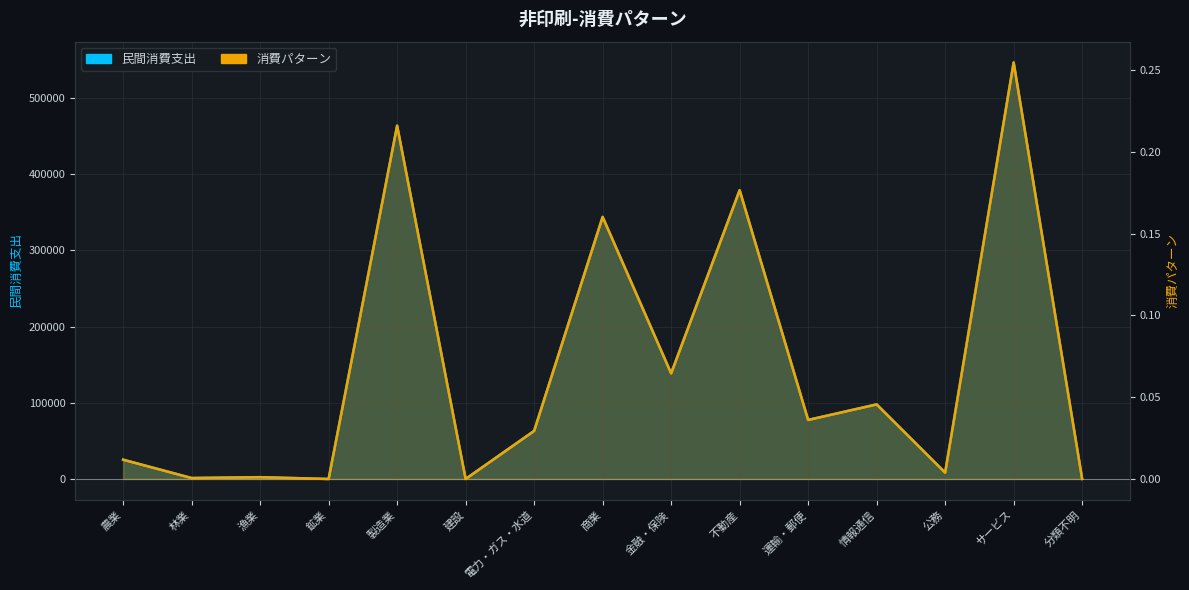

Which series has the largest total across all categories?

民間消費支出